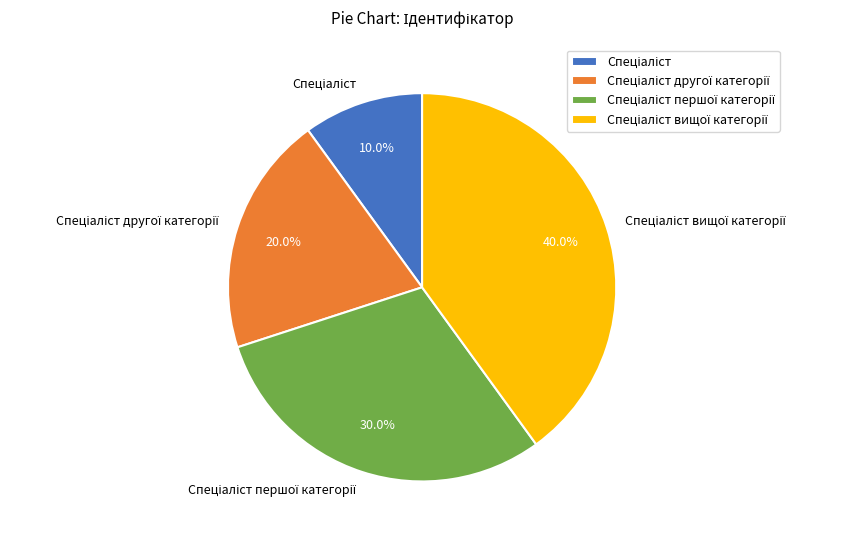

Is there a majority slice in this chart?

No